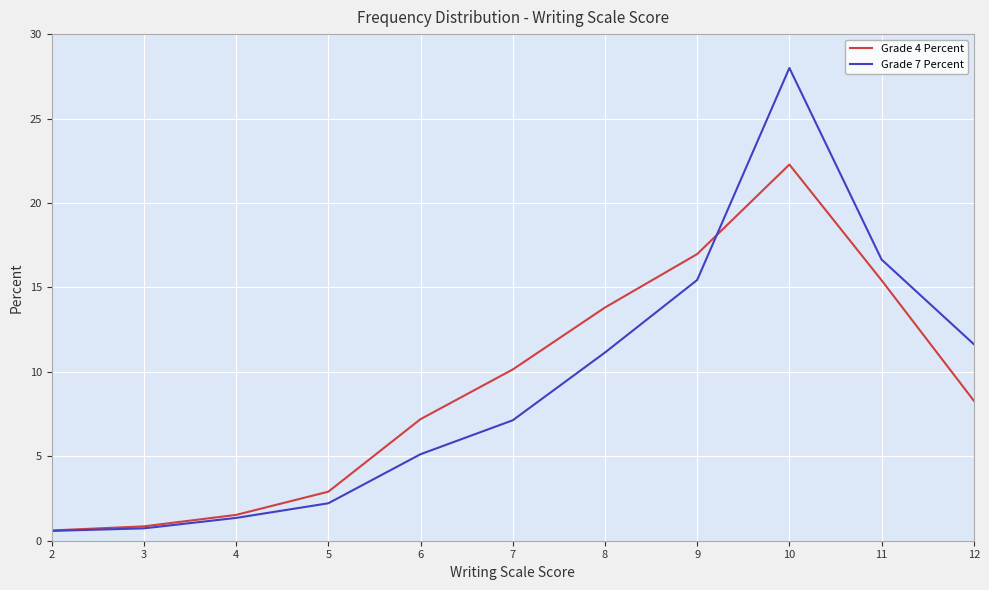

What is the minimum value shown in the chart?

0.6